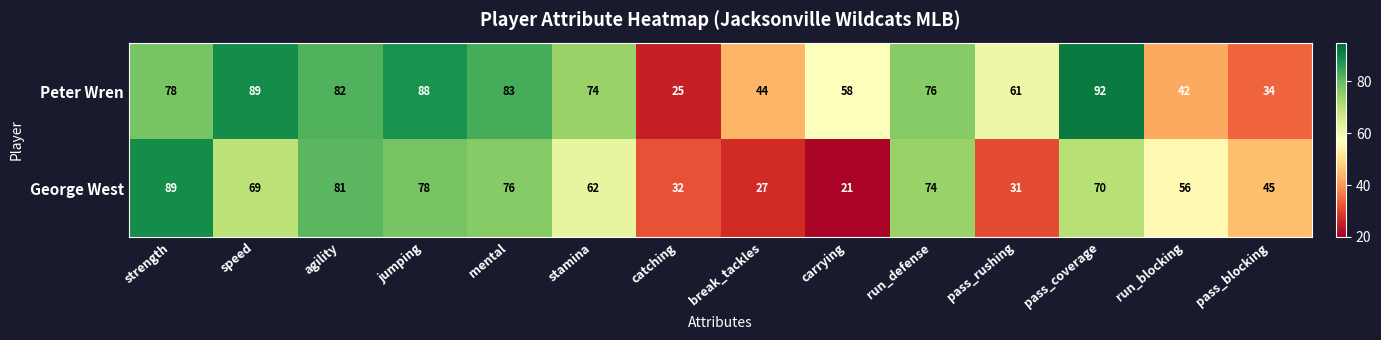

What is the smallest value displayed?

21